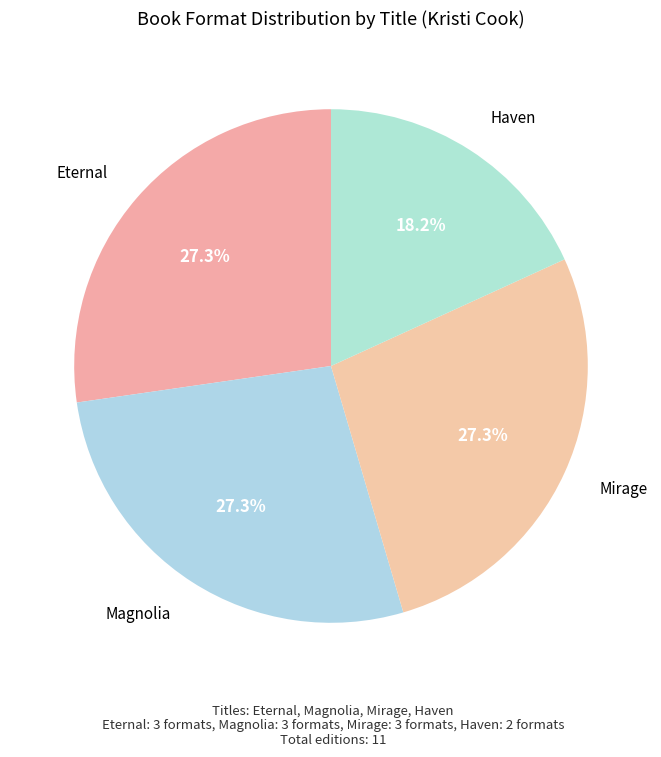

How many segments does this pie chart have?

4